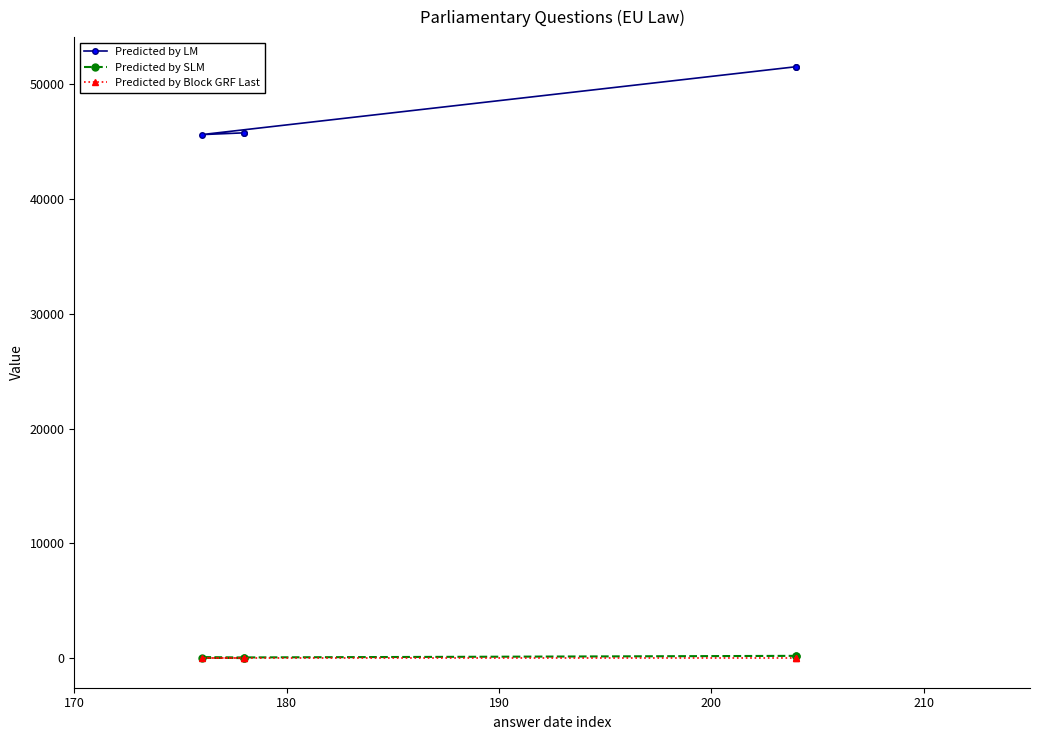

At 200, list the series in order from largest to smallest.

Predicted by LM, Predicted by SLM, Predicted by Block GRF Last